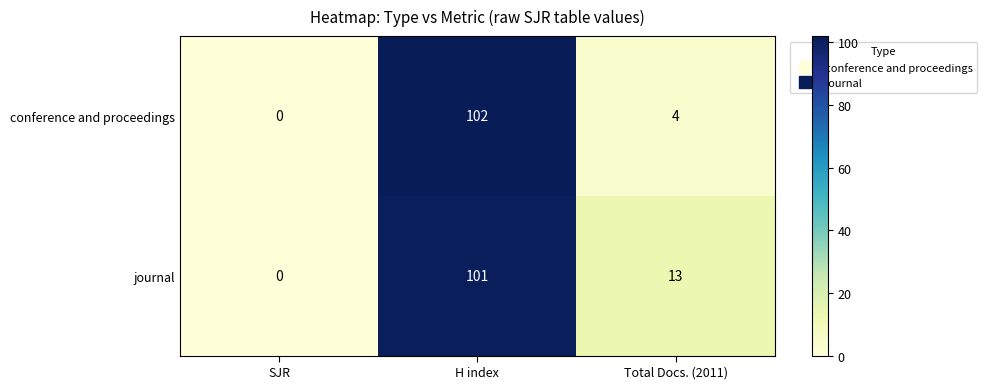

Between SJR and H index, which series saw the biggest shift?

conference and proceedings